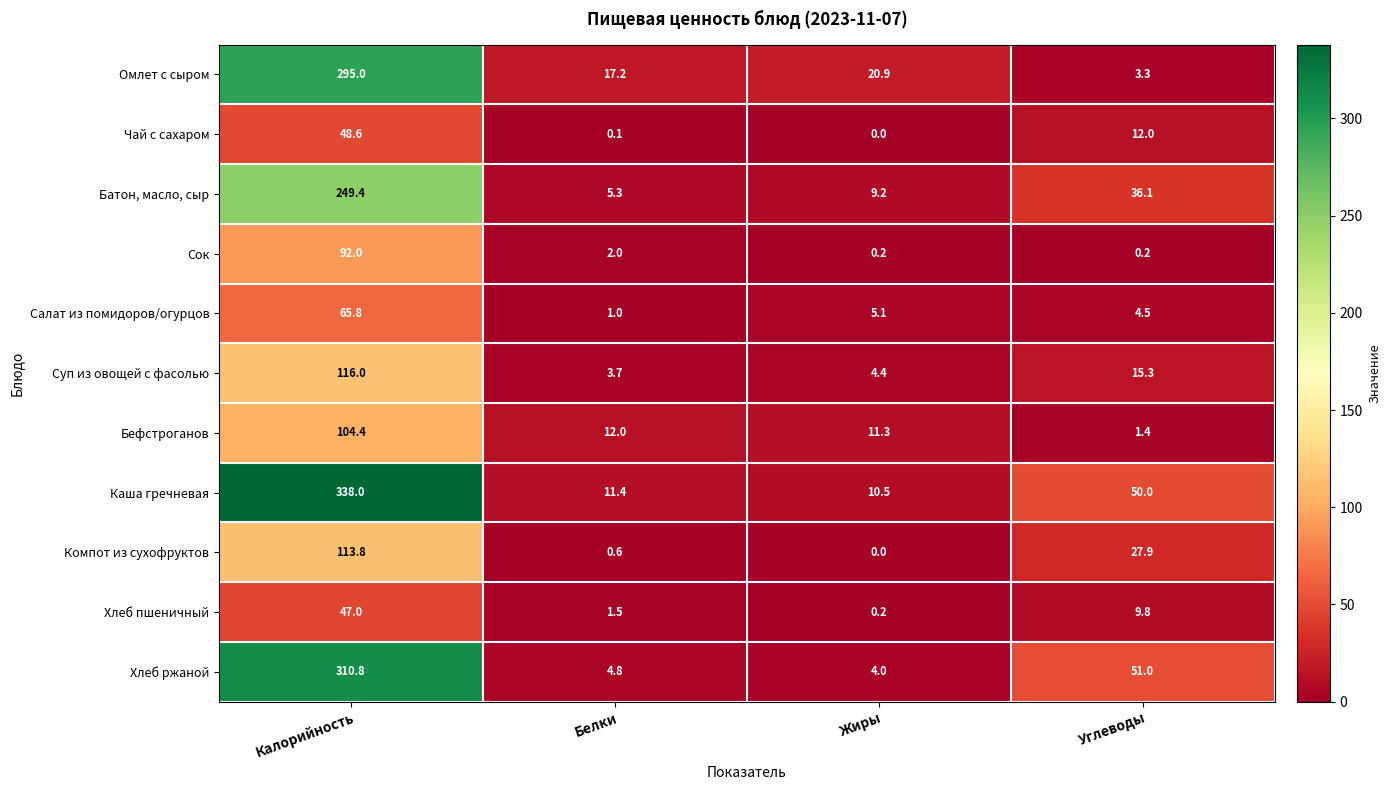

Where is Сок nearest to the value 46?

Белки